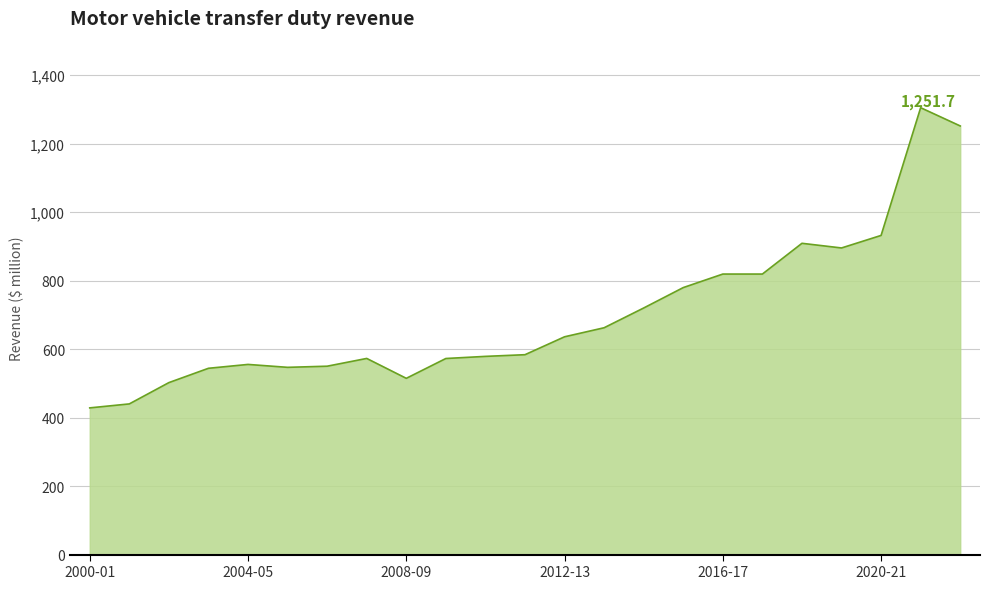

How many lines are shown in the chart?

1